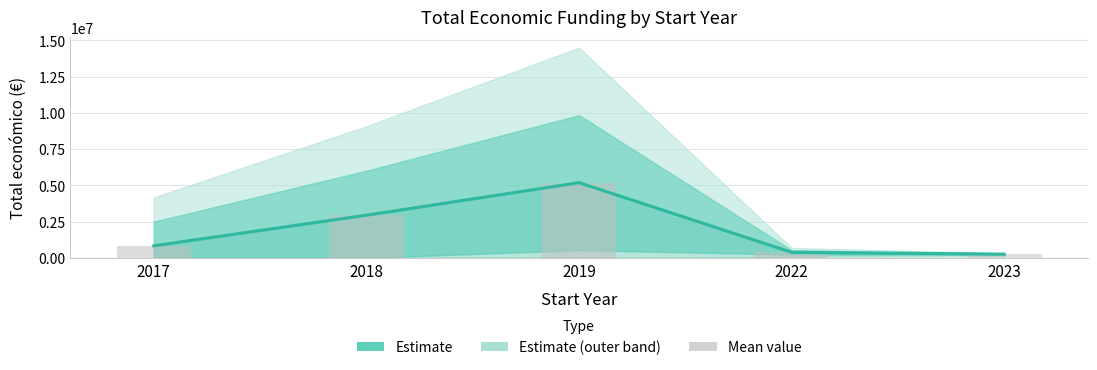

Reading right to left, transcribe all the data shown in this chart.

Estimate (Mean): 2023=254993.0	2022=381185.5	2019=5187917.0	2018=2942545.0	2017=832046.0
Mean funding: 2023=254993.0	2022=381185.5	2019=5187917.0	2018=2942545.0	2017=832046.0